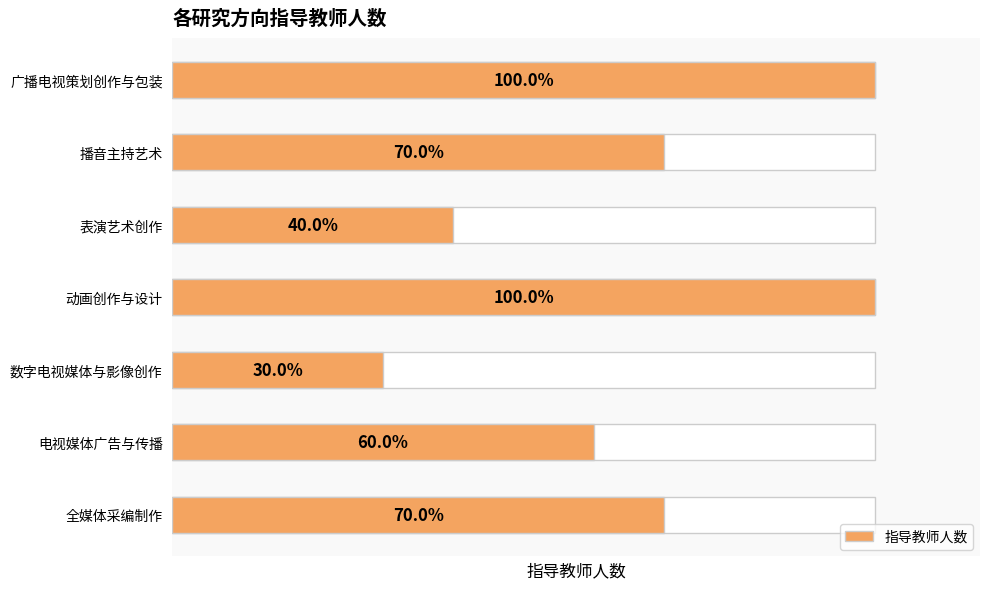

What is the smallest value displayed?

3